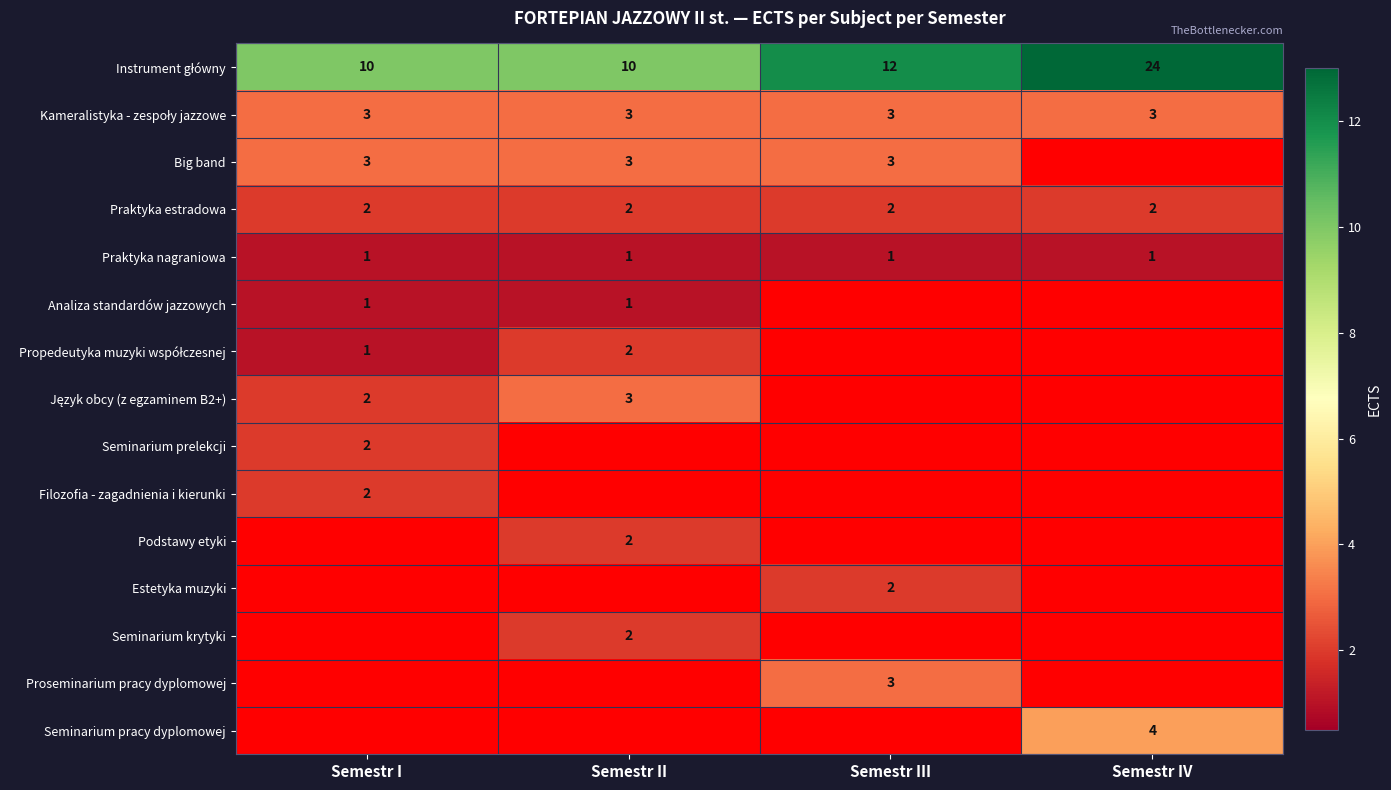

Between Semestr IV and Semestr I, which is larger?

Semestr IV